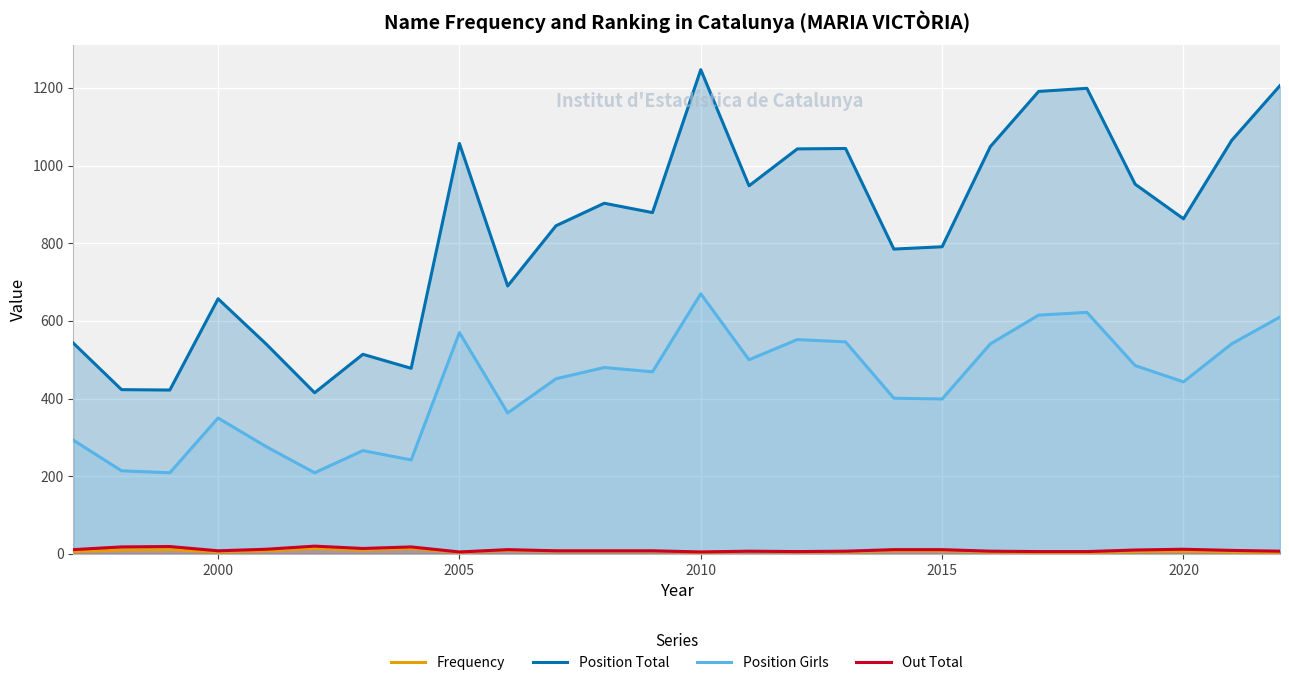

True or false: Frequency and Position Total cross at least once.

False